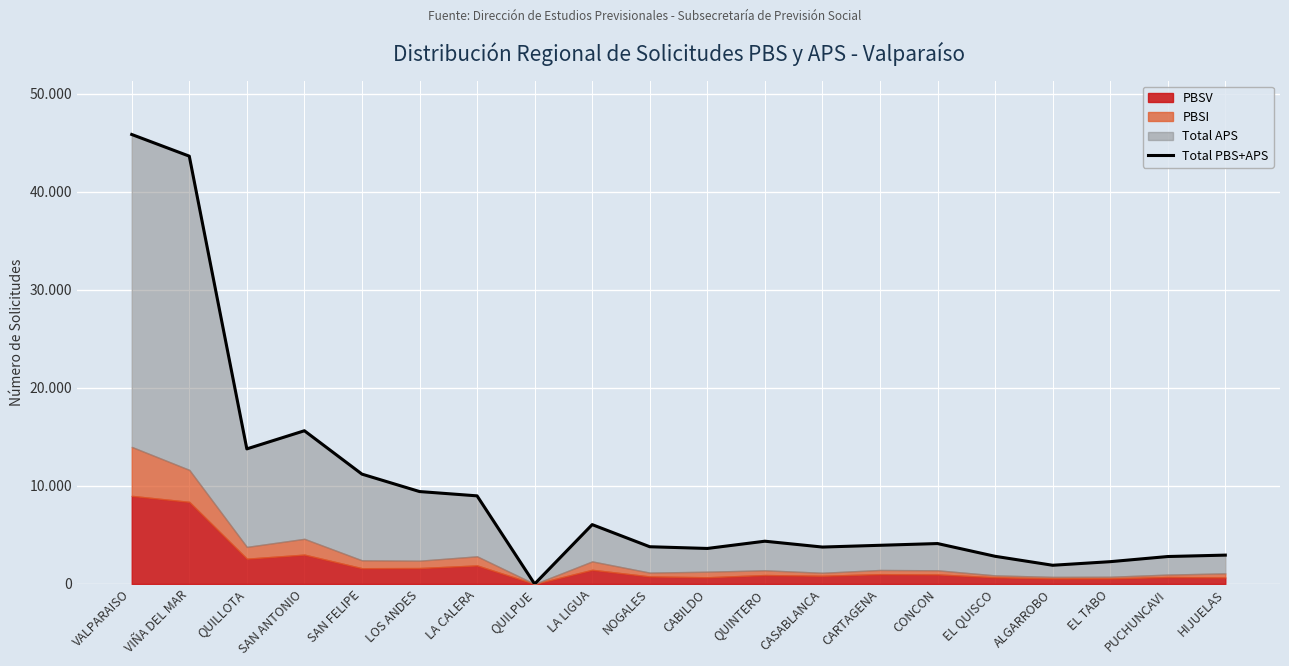

List the labels in order of value, largest first.

VALPARAISO, VIÑA DEL MAR, SAN ANTONIO, QUILLOTA, SAN FELIPE, LOS ANDES, LA CALERA, LA LIGUA, QUINTERO, CONCON, CARTAGENA, NOGALES, CASABLANCA, CABILDO, HIJUELAS, EL QUISCO, PUCHUNCAVI, EL TABO, ALGARROBO, QUILPUE